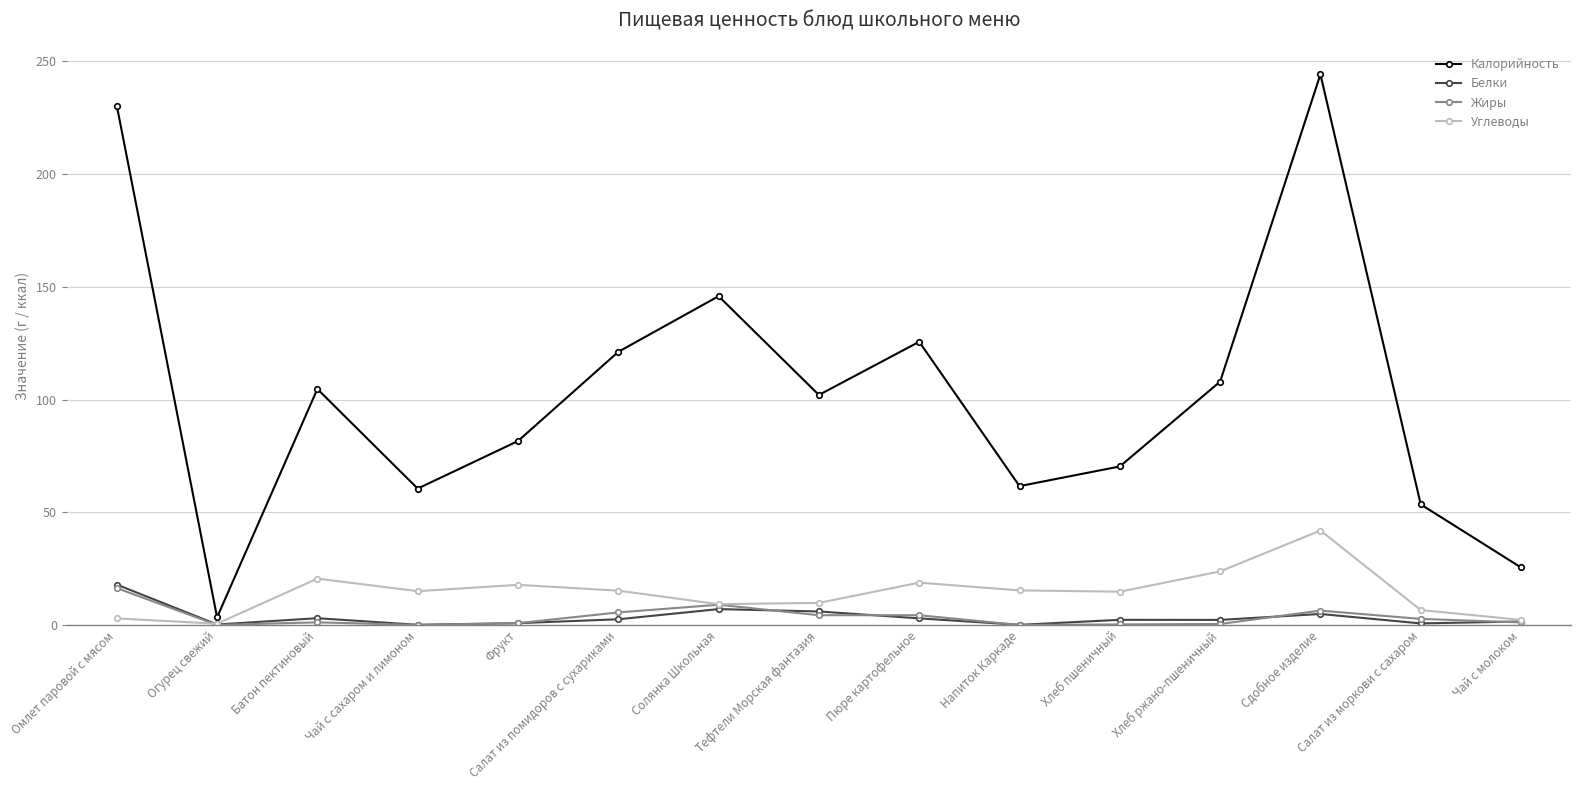

Is it true that Белки equals 4.9 at Сдобное изделие?

True